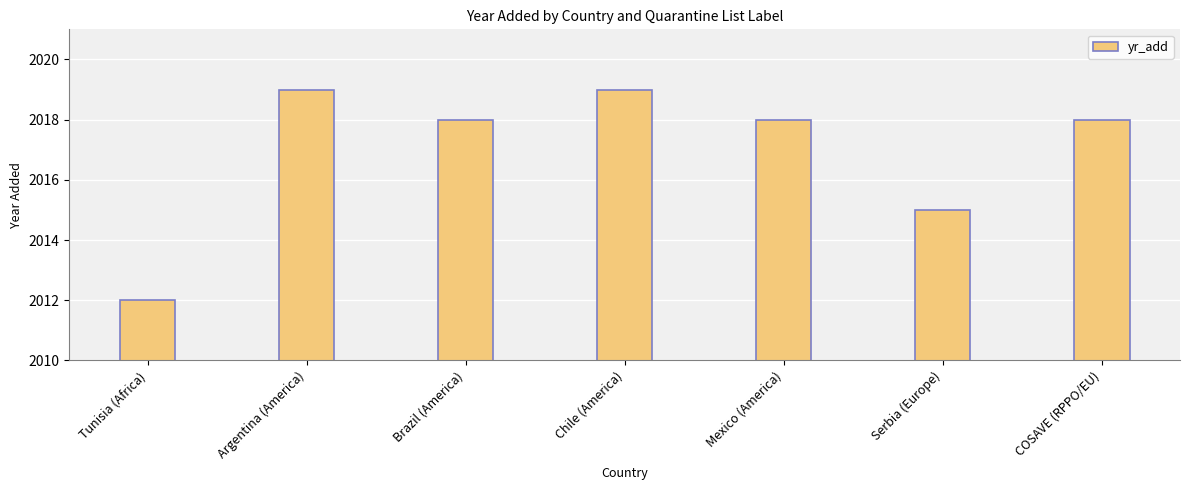

Count the values in the range 2015 to 2019.

6